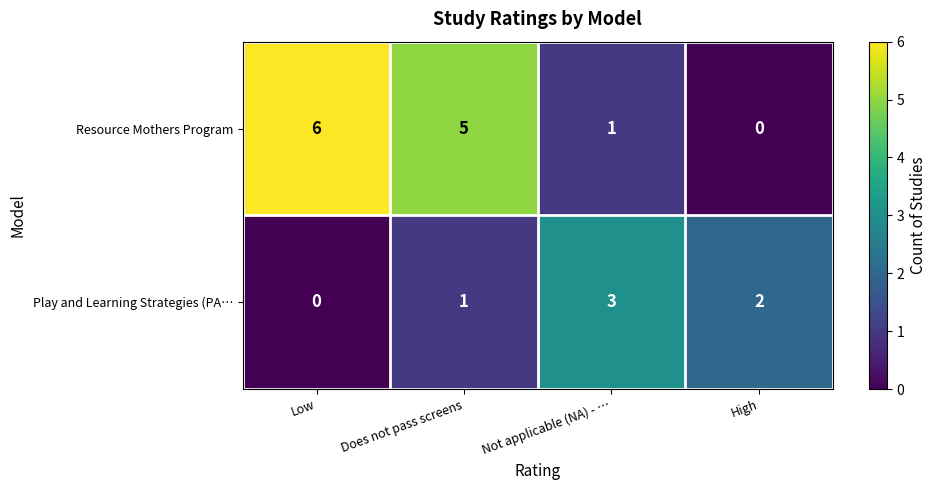

What is the greatest value displayed?

6